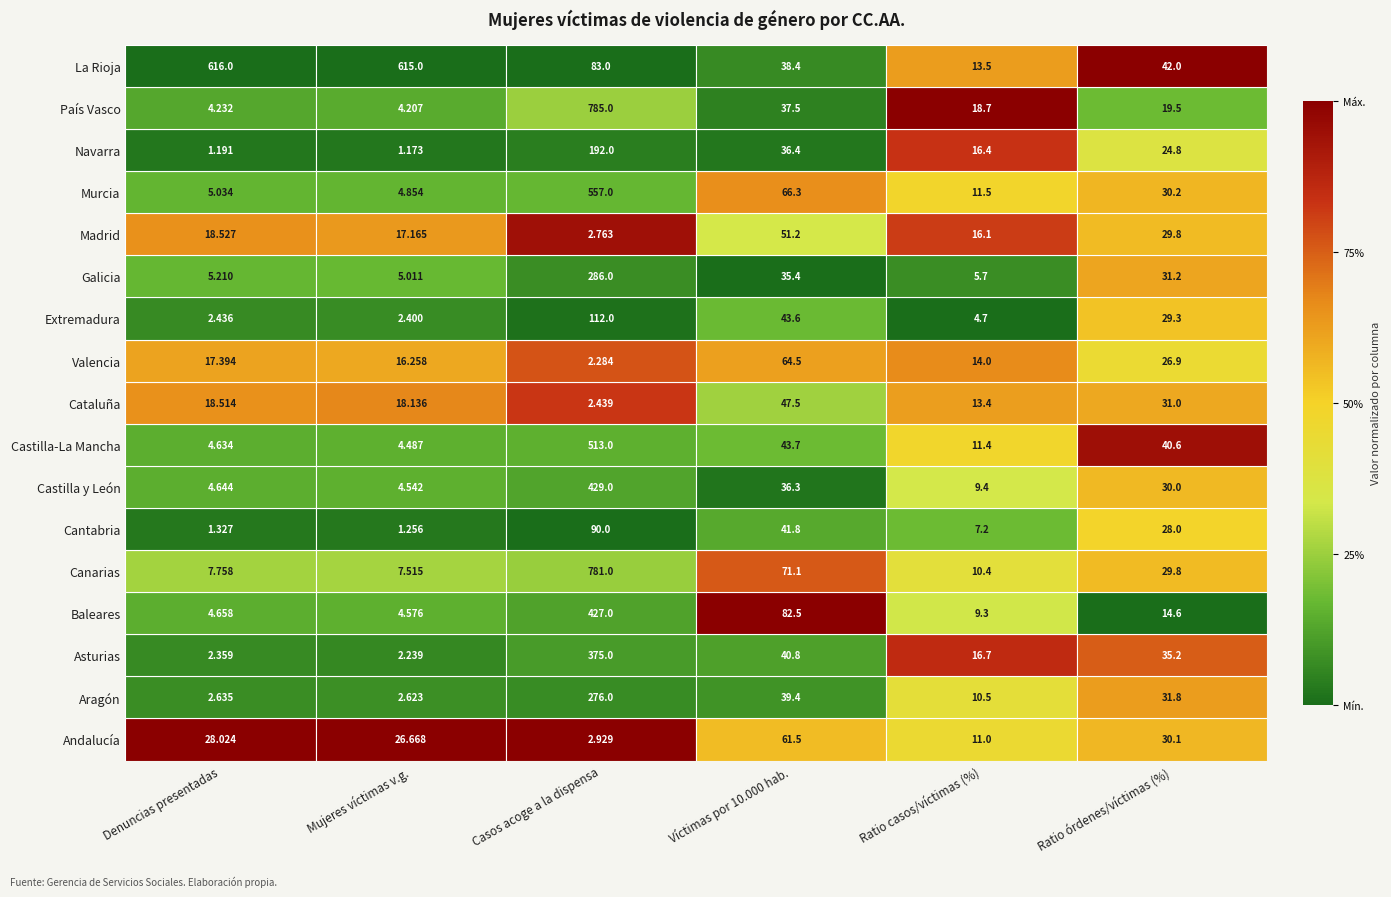

Between Víctimas por 10.000 hab. and Ratio órdenes/víctimas (%), which series saw the biggest shift?

Baleares